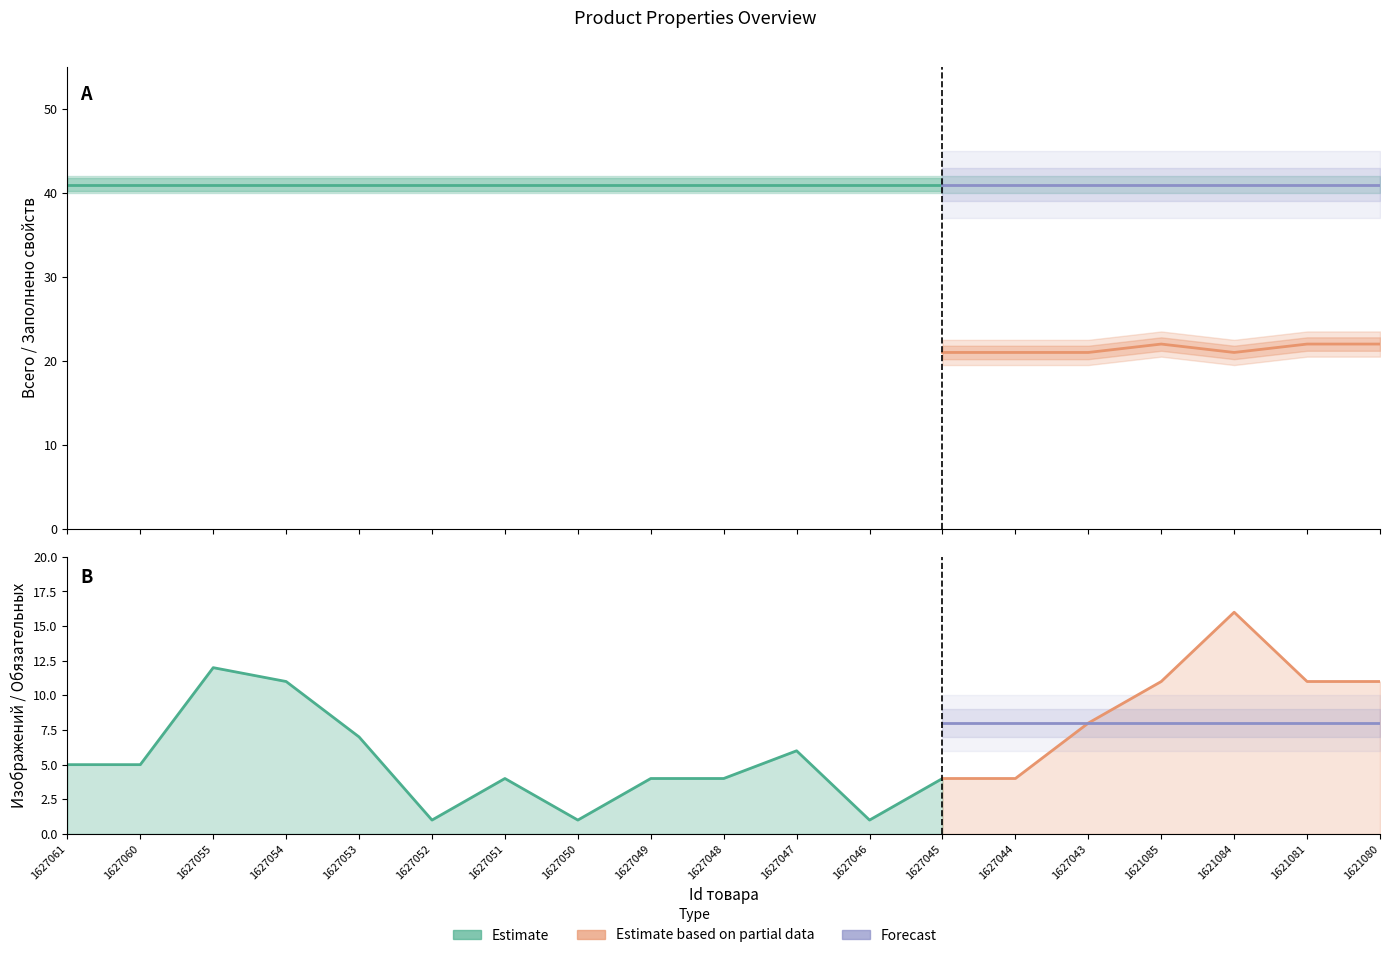

What is the sum of all Всего свойств values?

779